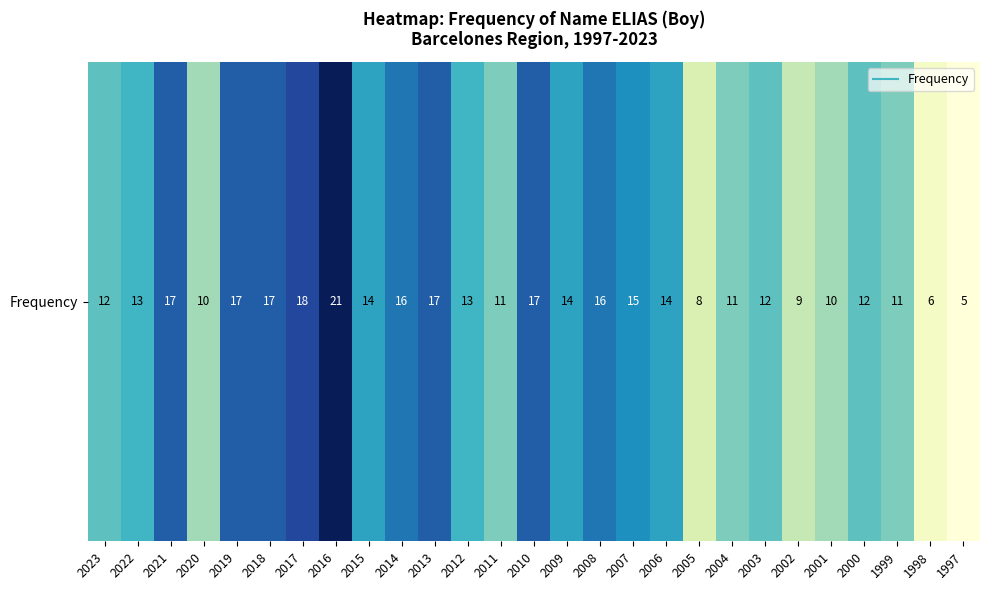

Which label corresponds to the smallest value in the chart?

1997